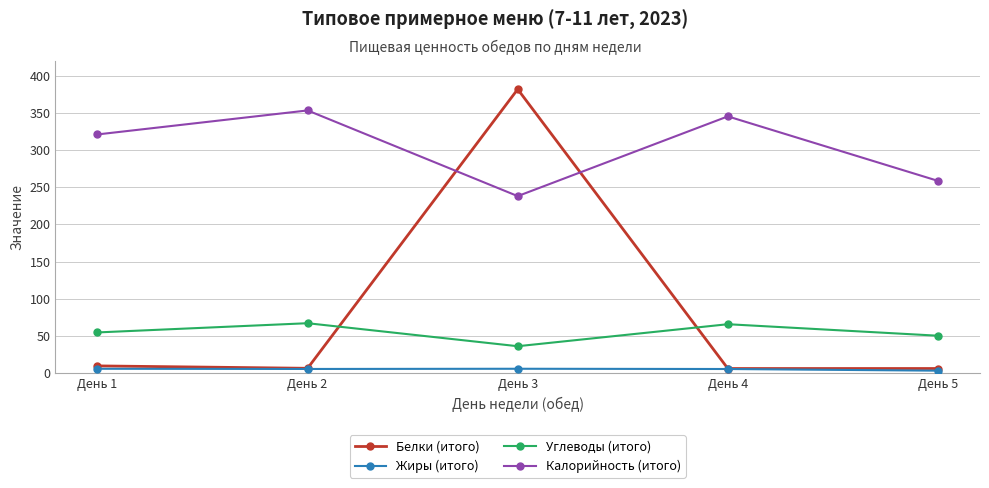

What is the total value across all series at День 5?

318.2